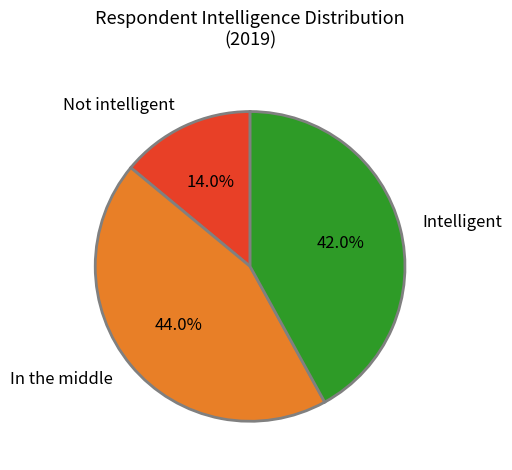

To the nearest percent, what portion does Intelligent represent?

42%